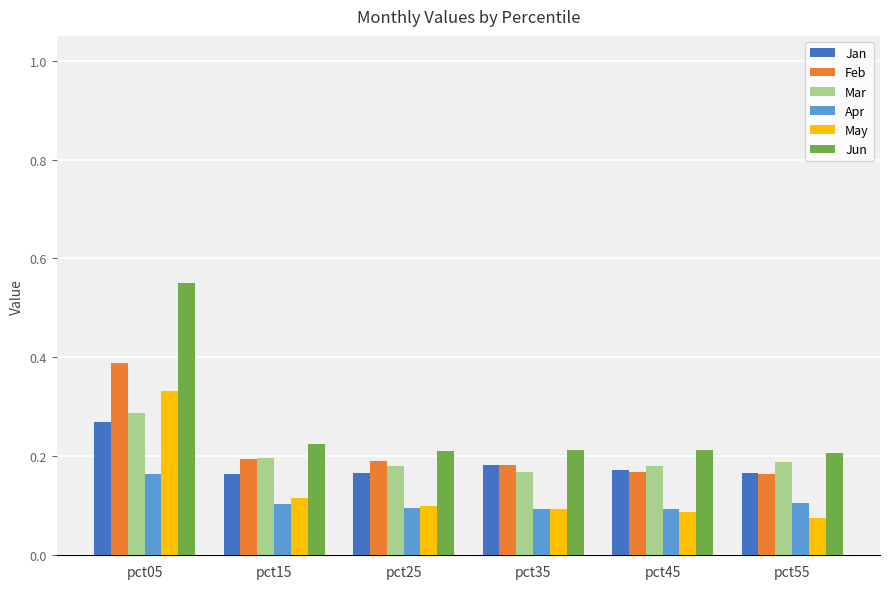

Is the value of Feb at pct45 greater than the value of Jun at pct35?

No